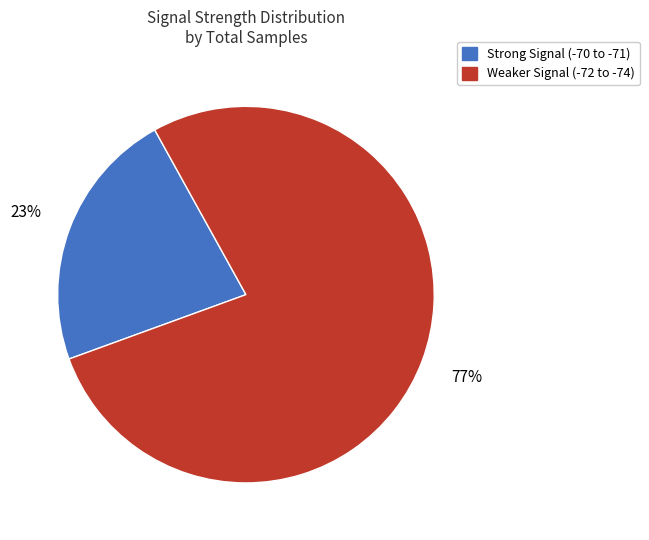

To the nearest percent, what is the average slice percentage?

50%